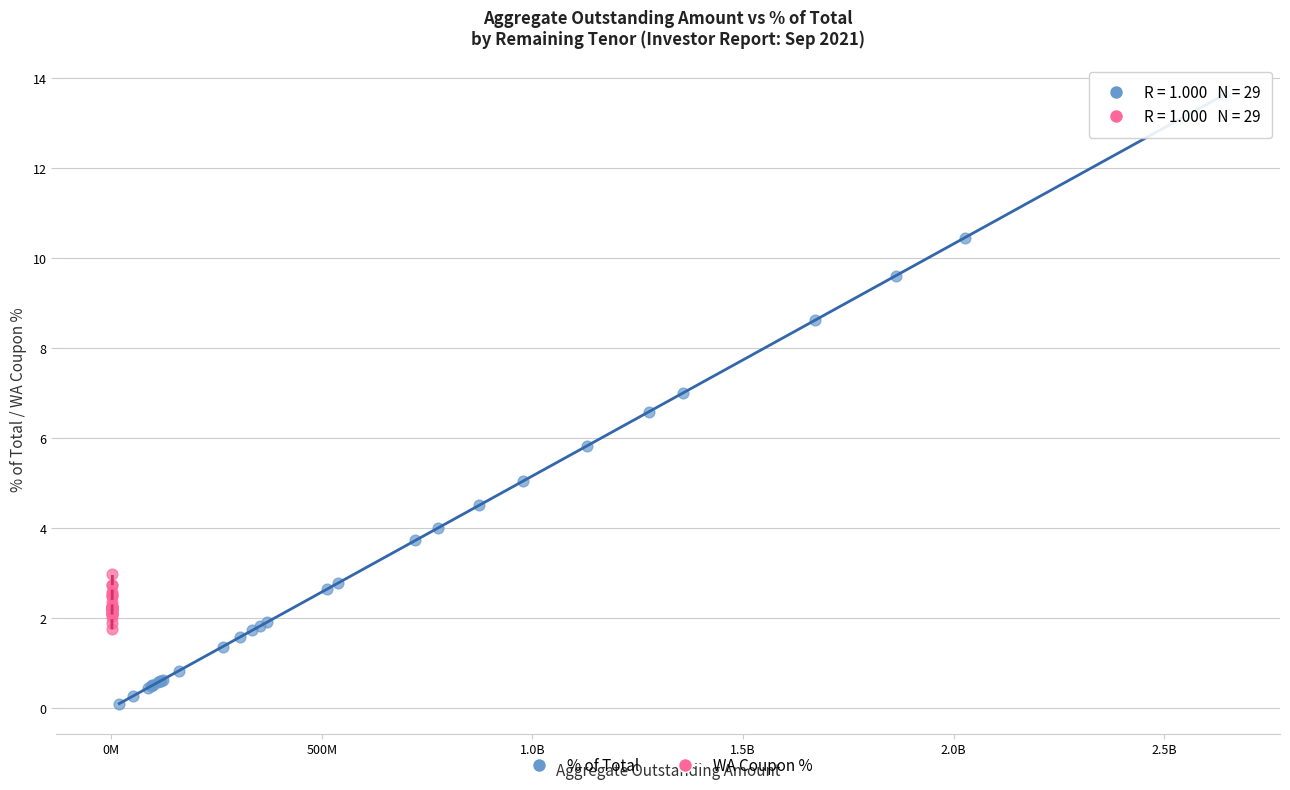

Which series contains the highest Y value?

% of Total